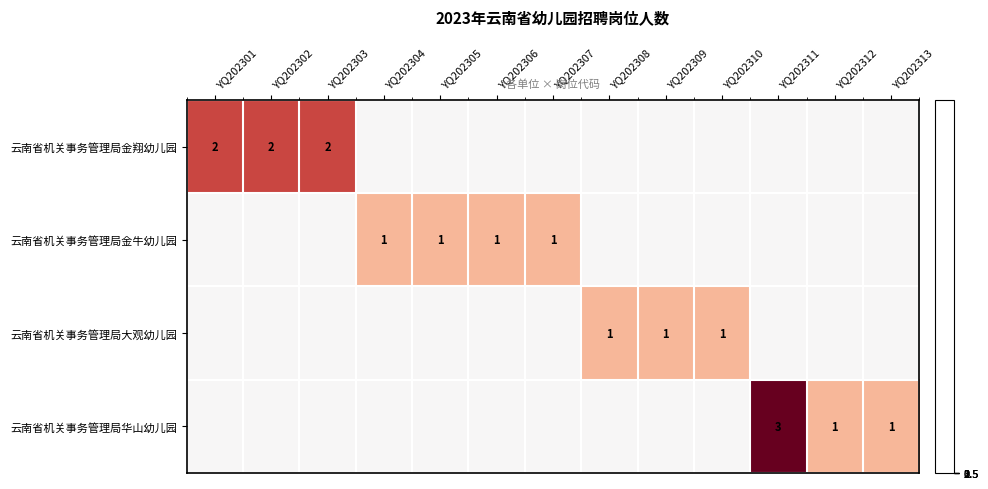

The 云南省机关事务管理局金翔幼儿园 series shows 2 at YQ202301. True or false?

True